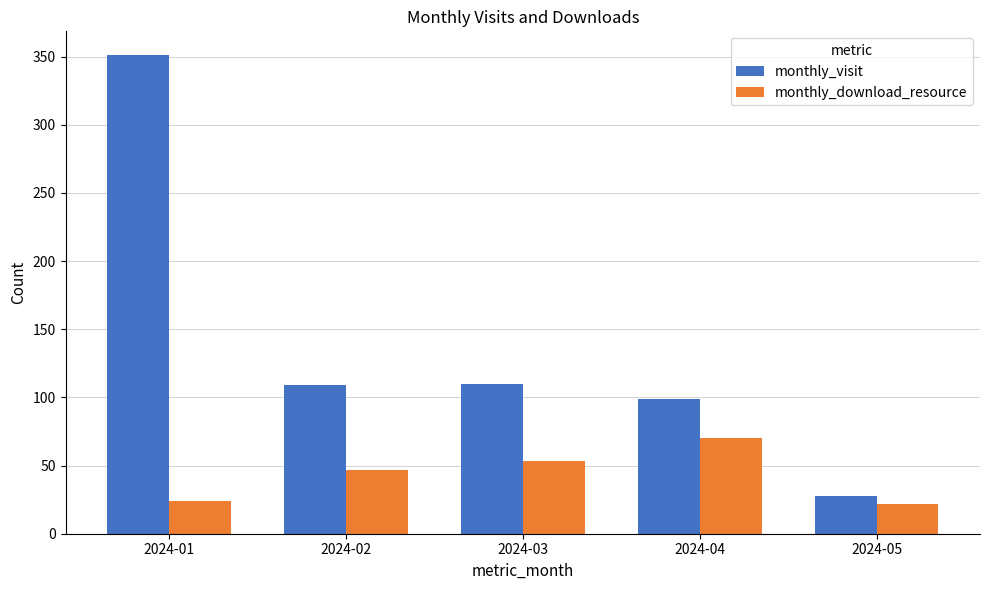

Is the value of monthly_visit at 2024-02 greater than the value of monthly_download_resource at 2024-05?

Yes